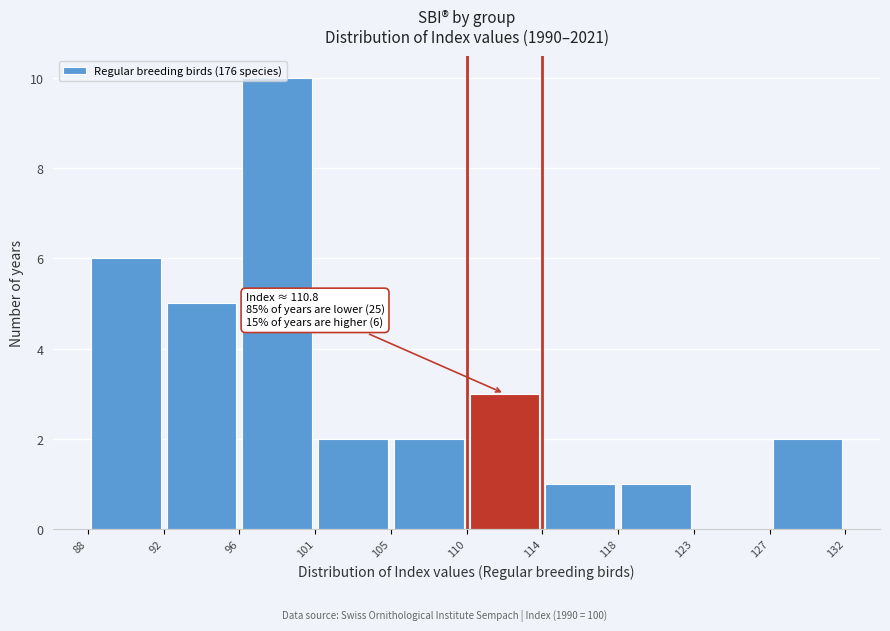

Over which range of the x-axis is the bar tallest?

96 to 101